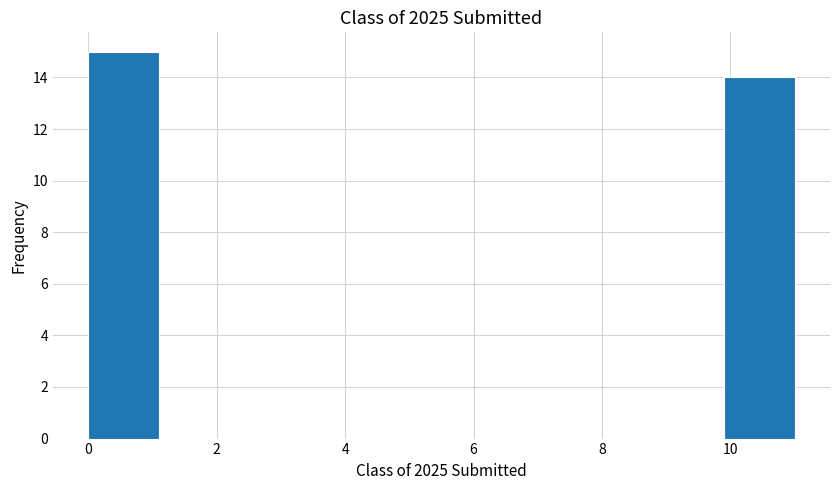

Reading left to right, transcribe this chart: for each bar, give the range it covers on the x-axis and its height. Neither the bar edges nor the heights are printed on the chart, so give them approximately, as read against the axes.

0.0 to 1.1: 15
1.1 to 2.2: 0
2.2 to 3.3: 0
3.3 to 4.4: 0
4.4 to 5.5: 0
5.5 to 6.6: 0
6.6 to 7.7: 0
7.7 to 8.8: 0
8.8 to 9.9: 0
9.9 to 11.0: 14